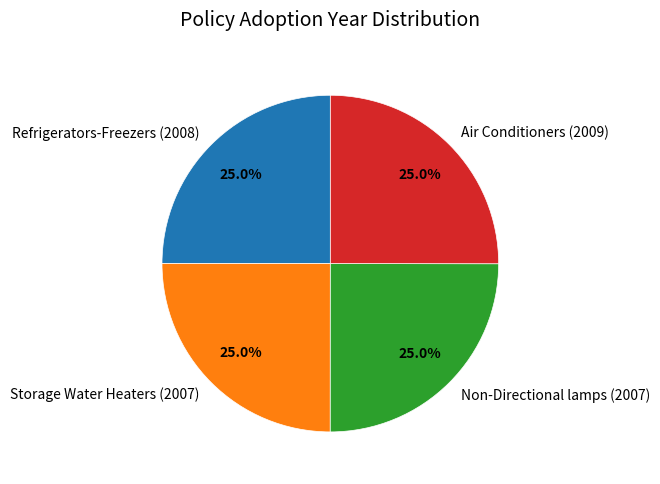

To the nearest percent, what is the average slice percentage?

25%